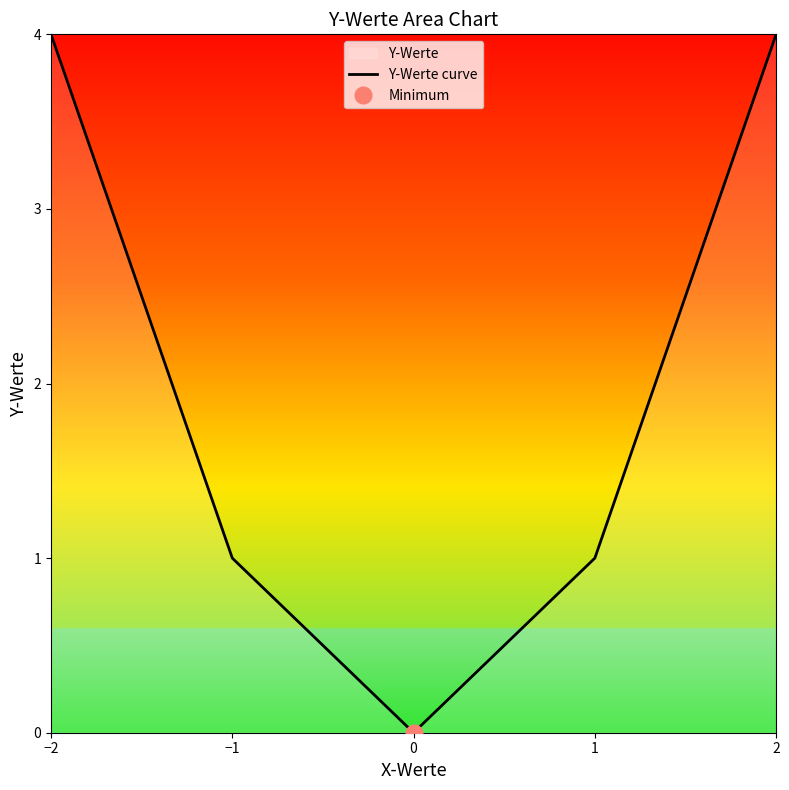

What is the value of the 5th point from the left?

4